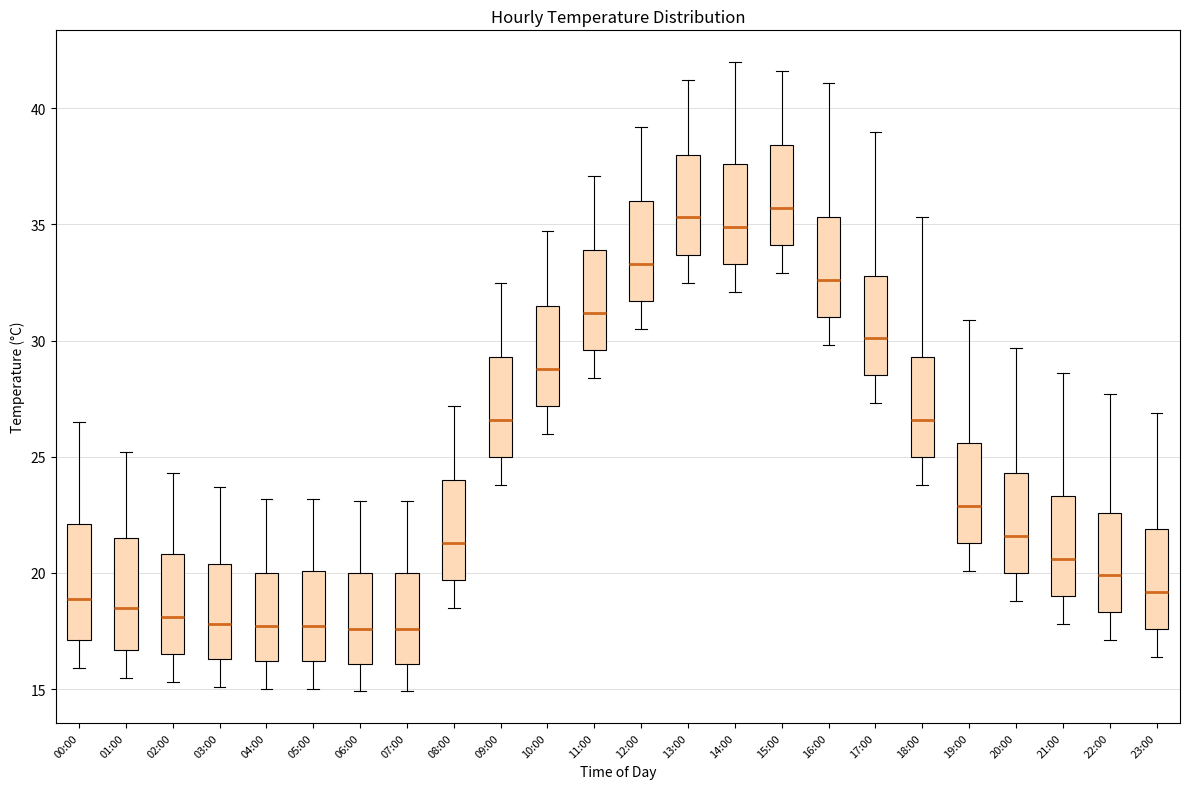

Reading left to right, transcribe this box plot: for each box, give where its median line is, the range the box spans, and where its two whiskers end, as read against the y-axis. The values are not printed on the chart, so give them approximately, as read against the axis.

00:00: median 19.0, box 17.0 to 22.0, whiskers 16.0 to 26.5
01:00: median 18.5, box 16.5 to 21.5, whiskers 15.5 to 25.0
02:00: median 18.0, box 16.5 to 21.0, whiskers 15.5 to 24.5
03:00: median 18.0, box 16.5 to 20.5, whiskers 15.0 to 23.5
04:00: median 17.5, box 16.0 to 20.0, whiskers 15.0 to 23.0
05:00: median 17.5, box 16.0 to 20.0, whiskers 15.0 to 23.0
06:00: median 17.5, box 16.0 to 20.0, whiskers 15.0 to 23.0
07:00: median 17.5, box 16.0 to 20.0, whiskers 15.0 to 23.0
08:00: median 21.5, box 19.5 to 24.0, whiskers 18.5 to 27.0
09:00: median 26.5, box 25.0 to 29.5, whiskers 24.0 to 32.5
10:00: median 29.0, box 27.0 to 31.5, whiskers 26.0 to 34.5
11:00: median 31.0, box 29.5 to 34.0, whiskers 28.5 to 37.0
12:00: median 33.5, box 31.5 to 36.0, whiskers 30.5 to 39.0
13:00: median 35.5, box 33.5 to 38.0, whiskers 32.5 to 41.0
14:00: median 35.0, box 33.5 to 37.5, whiskers 32.0 to 42.0
15:00: median 35.5, box 34.0 to 38.5, whiskers 33.0 to 41.5
16:00: median 32.5, box 31.0 to 35.5, whiskers 30.0 to 41.0
17:00: median 30.0, box 28.5 to 33.0, whiskers 27.5 to 39.0
18:00: median 26.5, box 25.0 to 29.5, whiskers 24.0 to 35.5
19:00: median 23.0, box 21.5 to 25.5, whiskers 20.0 to 31.0
20:00: median 21.5, box 20.0 to 24.5, whiskers 19.0 to 29.5
21:00: median 20.5, box 19.0 to 23.5, whiskers 18.0 to 28.5
22:00: median 20.0, box 18.5 to 22.5, whiskers 17.0 to 27.5
23:00: median 19.0, box 17.5 to 22.0, whiskers 16.5 to 27.0